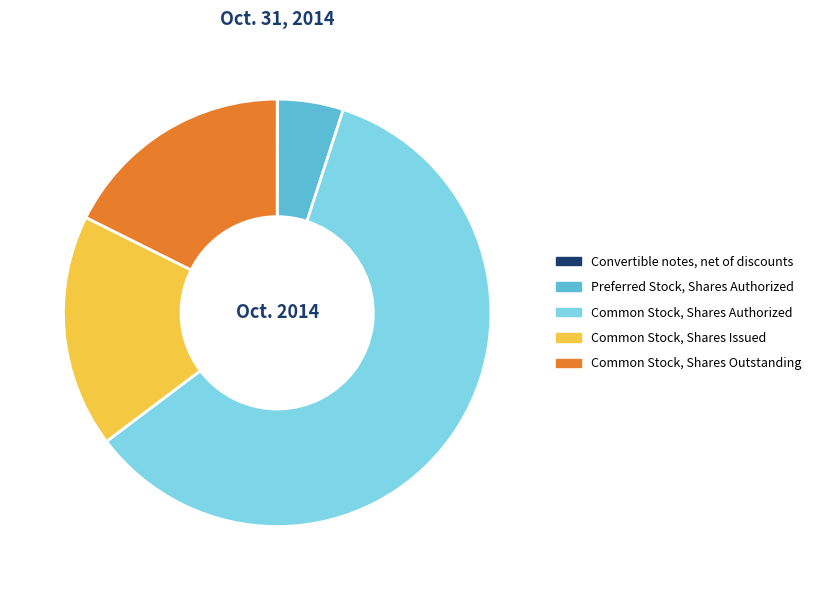

Approximately how many times larger is the value at Common Stock, Shares Authorized compared to Common Stock, Shares Issued?

3.4